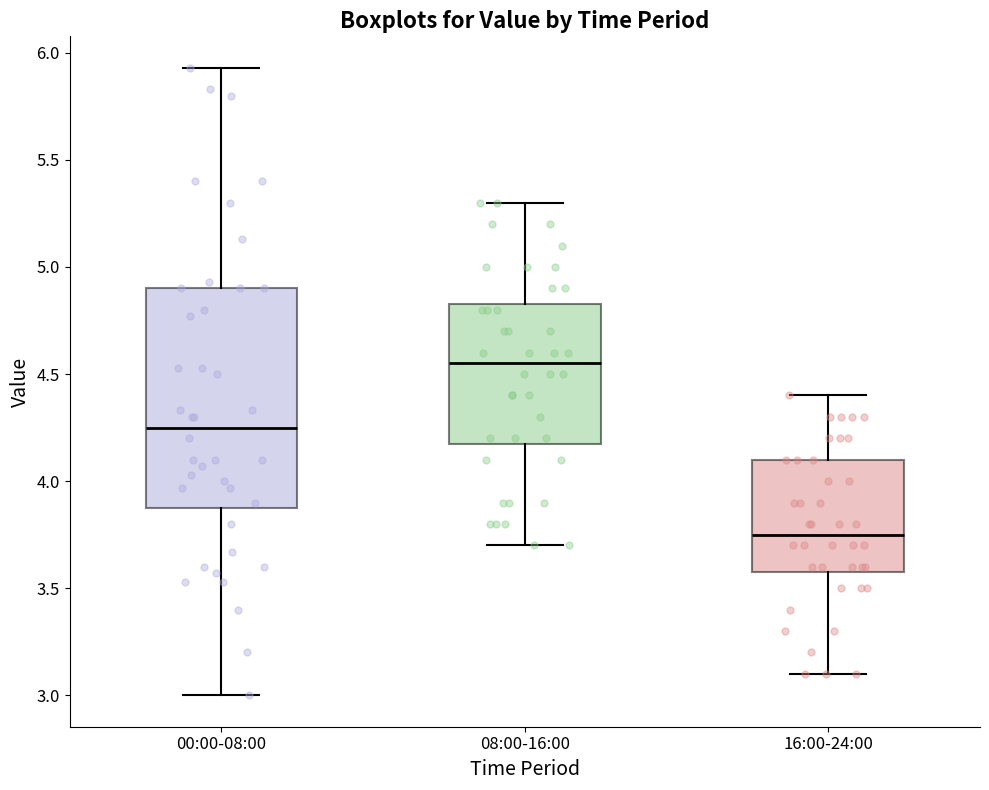

Reading left to right, transcribe this box plot: for each box, give where its median line is, the range the box spans, and where its two whiskers end, as read against the y-axis. The values are not printed on the chart, so give them approximately, as read against the axis.

00:00-08:00: median 4.25, box 3.90 to 4.90, whiskers 3.00 to 5.95
08:00-16:00: median 4.55, box 4.20 to 4.85, whiskers 3.70 to 5.30
16:00-24:00: median 3.75, box 3.60 to 4.10, whiskers 3.10 to 4.40